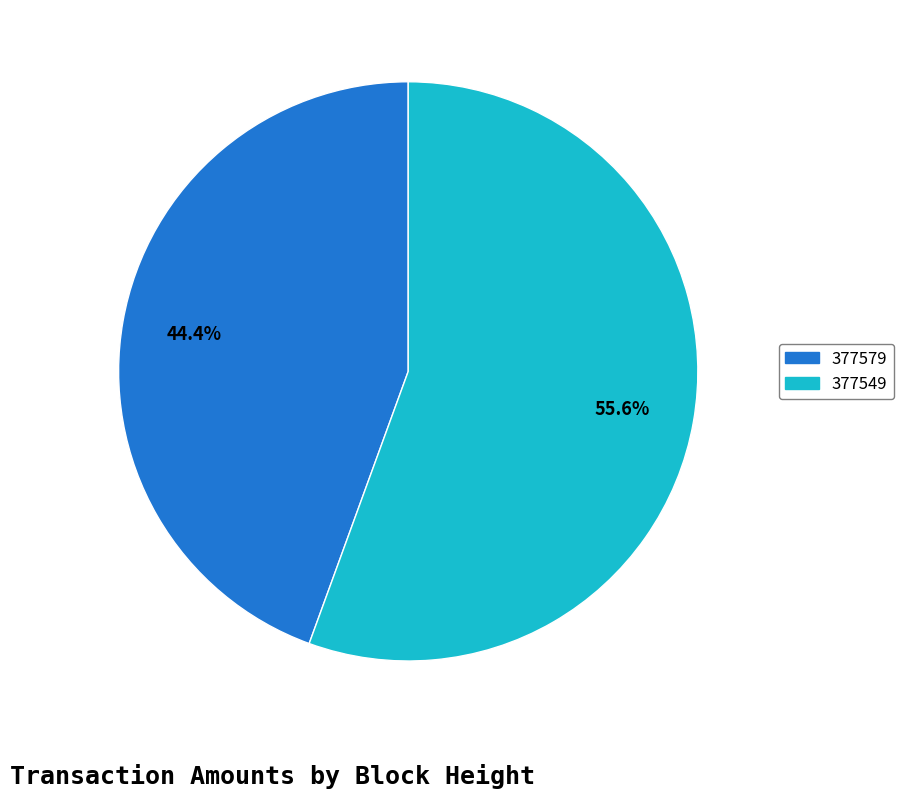

Is the sum of 377549 and 377579 greater than half?

Yes